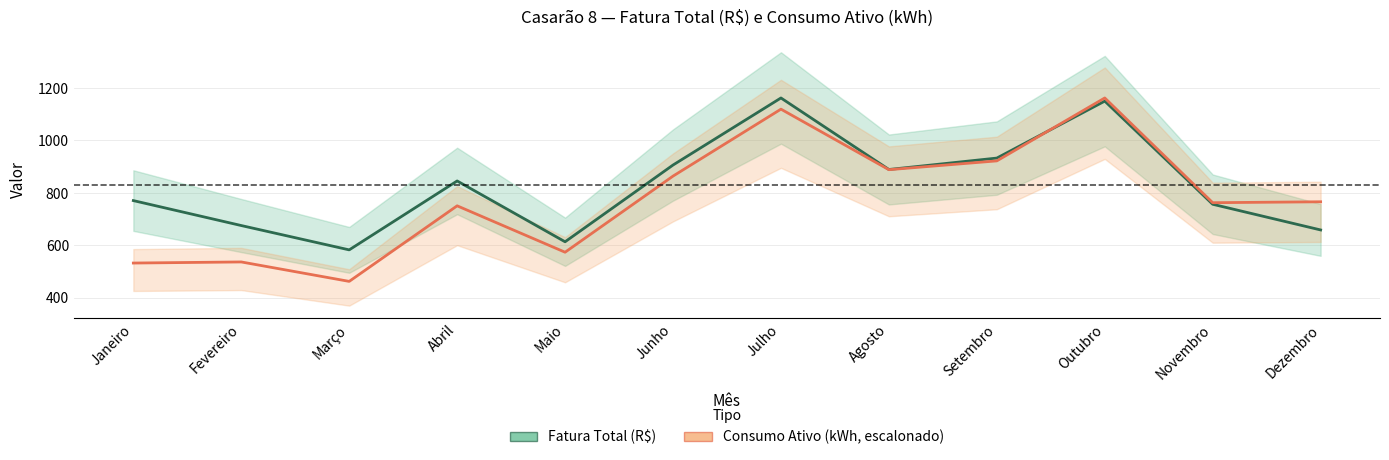

Reading left to right, what are all the values shown in this chart?

Fatura Total (R$): 770.3	675.2	582.4	845.2	613.3	905.9	1161.6	888.9	932.4	1149.6	756.3	658.4
Consumo Ativo (kWh, escalonado): 532.2	536.4	462.3	750.4	573.4	863.7	1118.9	888.1	921.7	1161.6	762.3	765.8